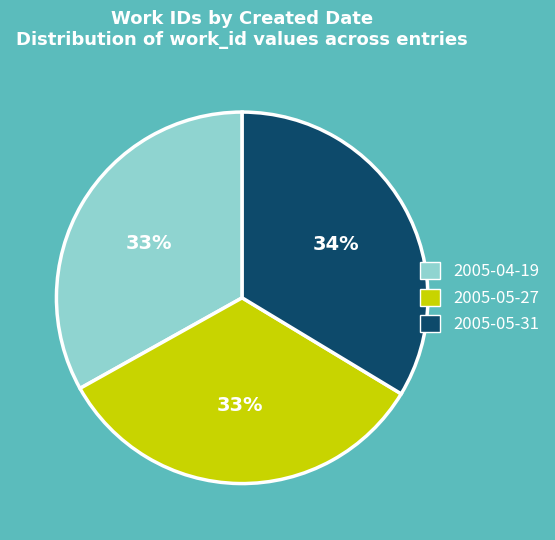

To the nearest percent, what portion does 2005-04-19 represent?

33%